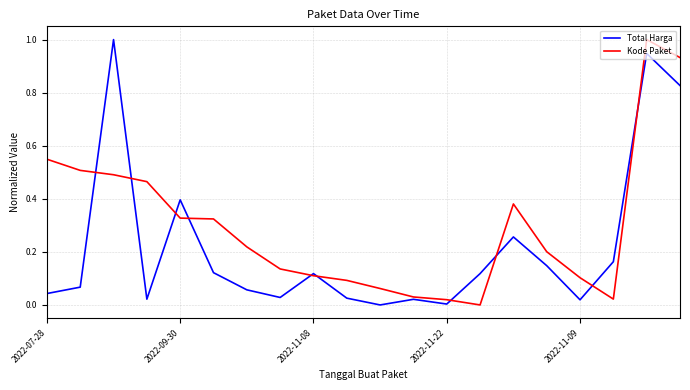

List the series in order of their overall mean, lowest first.

Total Harga, Kode Paket